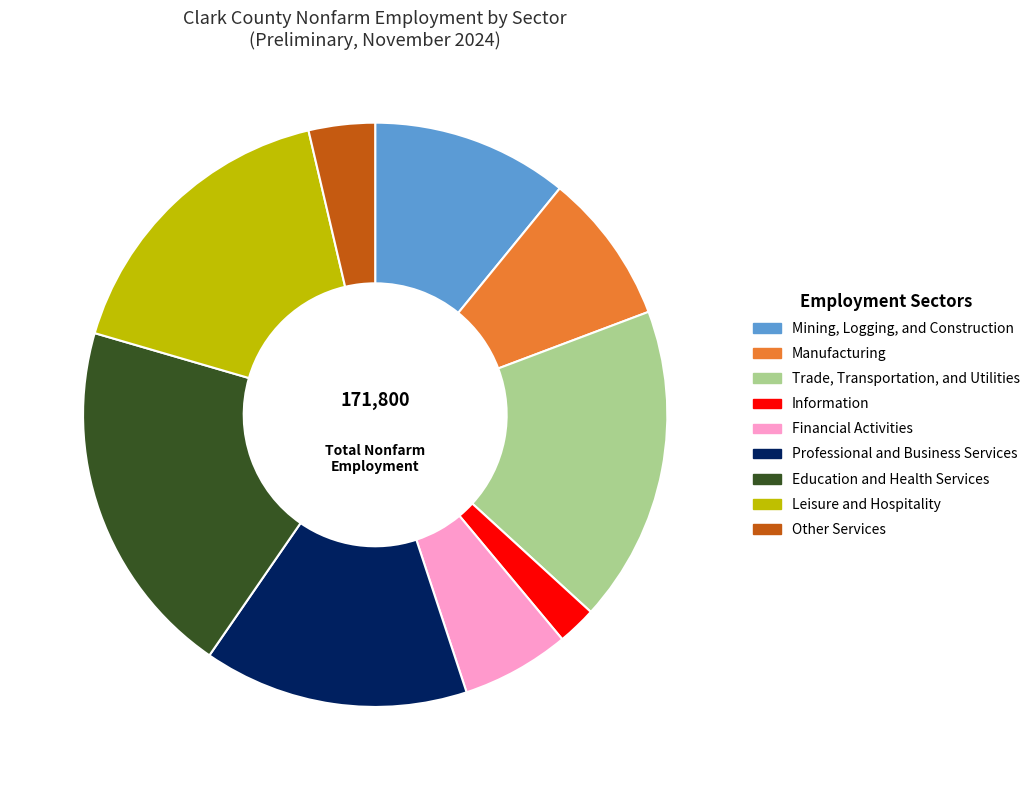

Is the sum of Trade, Transportation, and Utilities and Mining, Logging, and Construction greater than half?

No